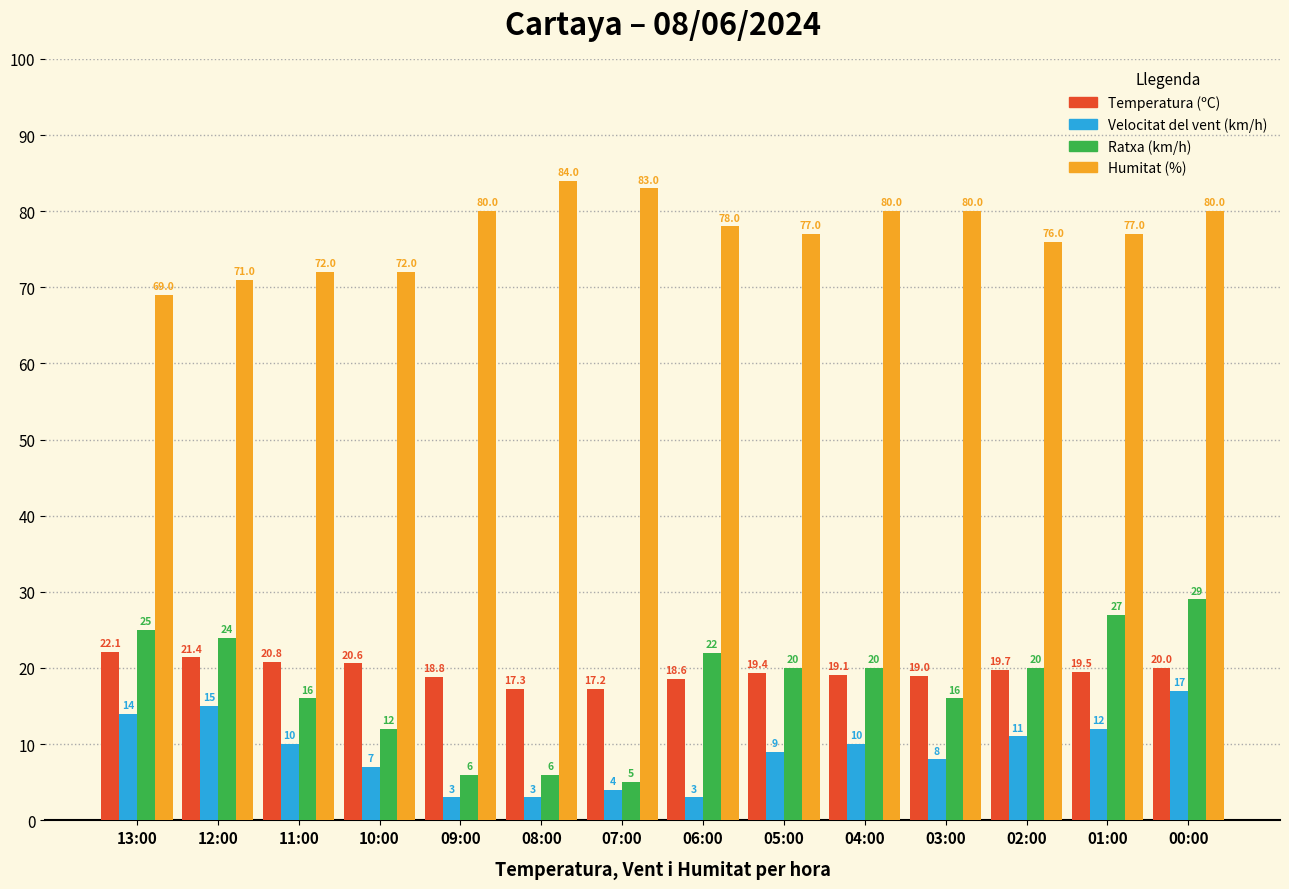

Reading right to left, what are all the values shown in this chart?

Temperatura (ºC): 00:00=20.0	01:00=19.5	02:00=19.7	03:00=19.0	04:00=19.1	05:00=19.4	06:00=18.6	07:00=17.2	08:00=17.3	09:00=18.8	10:00=20.6	11:00=20.8	12:00=21.4	13:00=22.1
Velocitat del vent (km/h): 00:00=17.0	01:00=12.0	02:00=11.0	03:00=8.0	04:00=10.0	05:00=9.0	06:00=3.0	07:00=4.0	08:00=3.0	09:00=3.0	10:00=7.0	11:00=10.0	12:00=15.0	13:00=14.0
Ratxa (km/h): 00:00=29.0	01:00=27.0	02:00=20.0	03:00=16.0	04:00=20.0	05:00=20.0	06:00=22.0	07:00=5.0	08:00=6.0	09:00=6.0	10:00=12.0	11:00=16.0	12:00=24.0	13:00=25.0
Humitat (%): 00:00=80.0	01:00=77.0	02:00=76.0	03:00=80.0	04:00=80.0	05:00=77.0	06:00=78.0	07:00=83.0	08:00=84.0	09:00=80.0	10:00=72.0	11:00=72.0	12:00=71.0	13:00=69.0